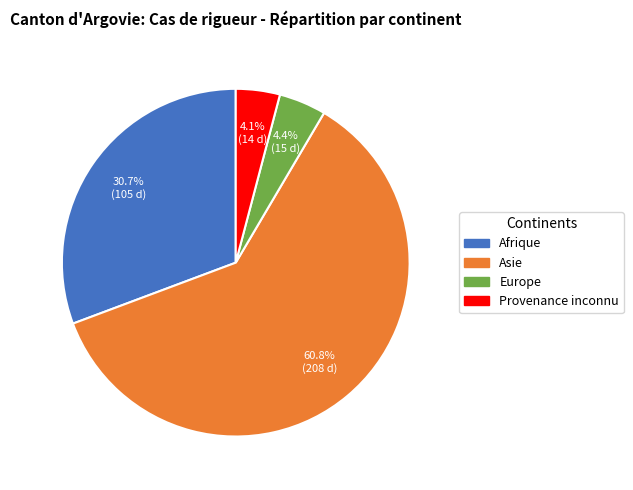

How much of the chart is everything except Asie?

39.2%